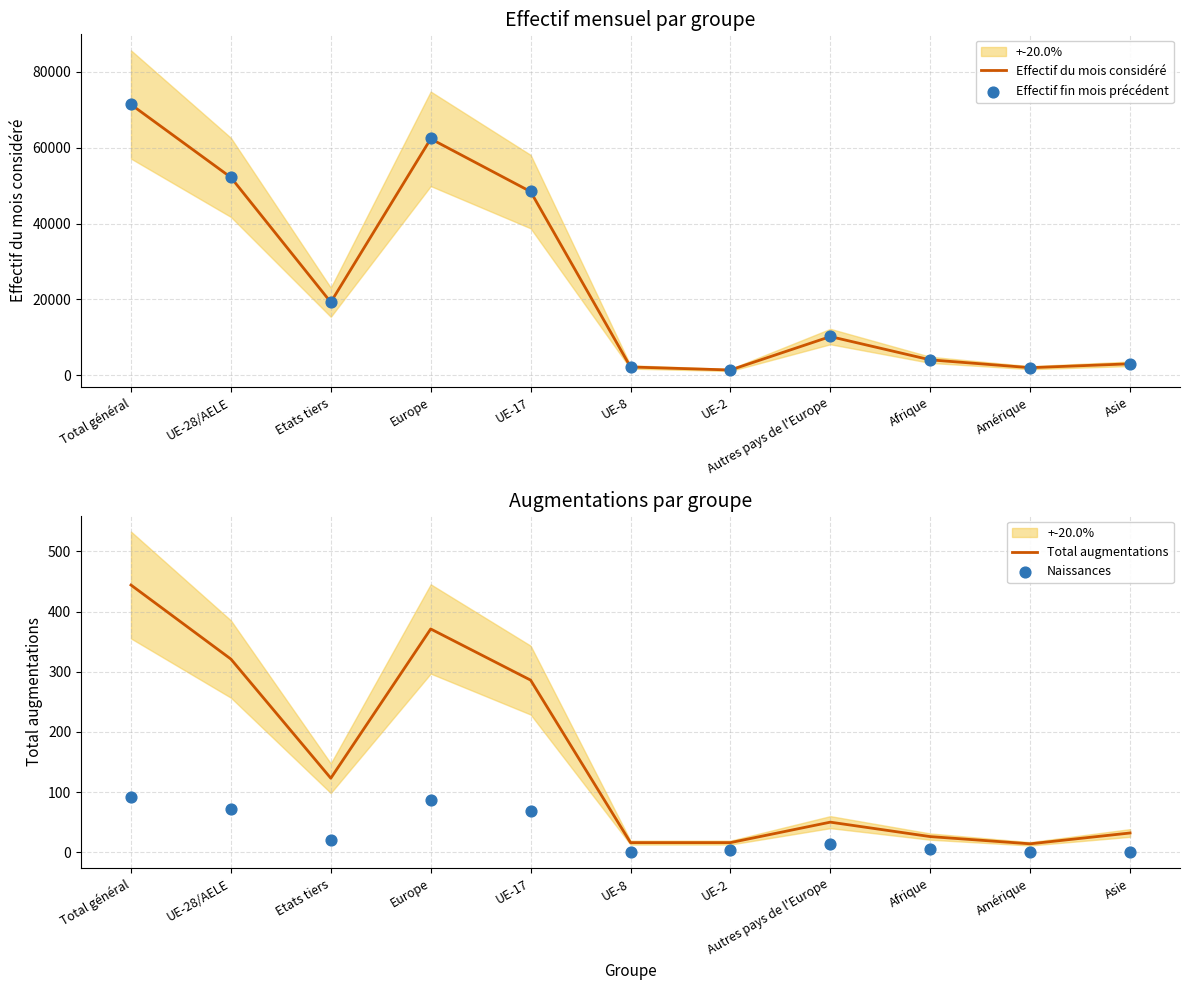

What are all the series names shown in the legend?

Effectif du mois considéré, Effectif fin mois précédent, Total augmentations, Naissances